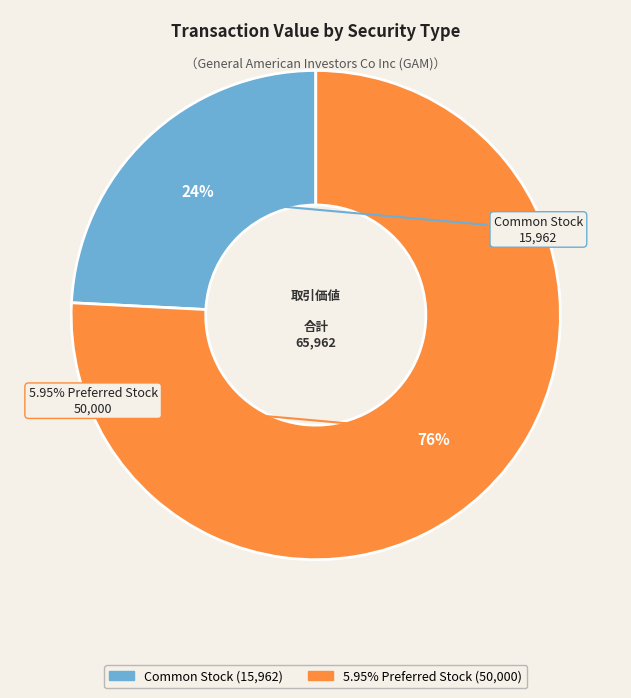

True or false: 5.95% Preferred Stock accounts for 76% of the total.

True